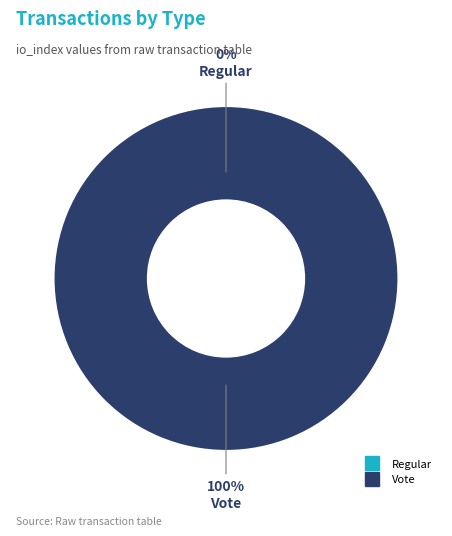

Rank the categories by value from highest to lowest.

Vote, Regular